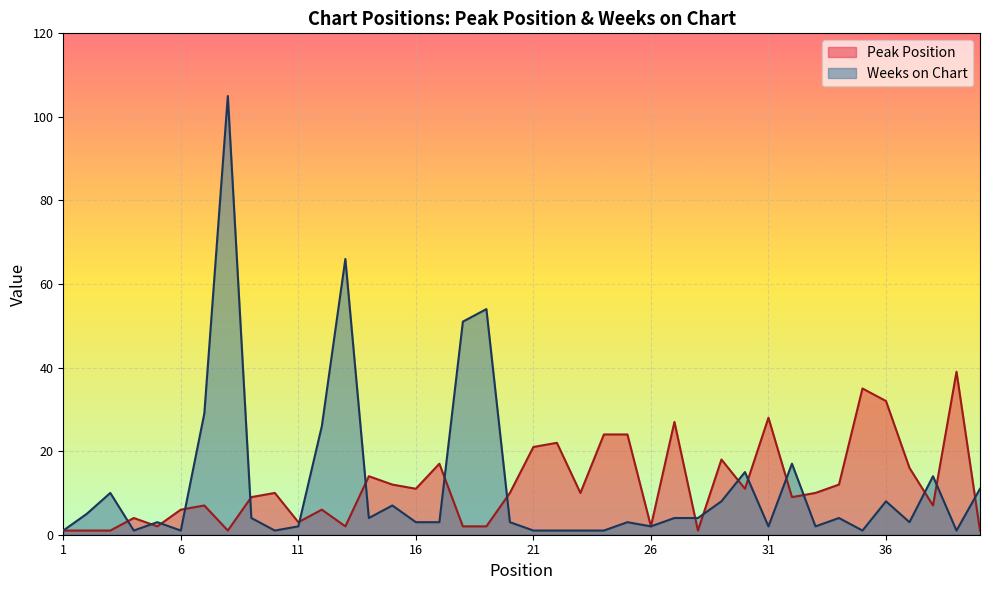

How many lines are shown in the chart?

2